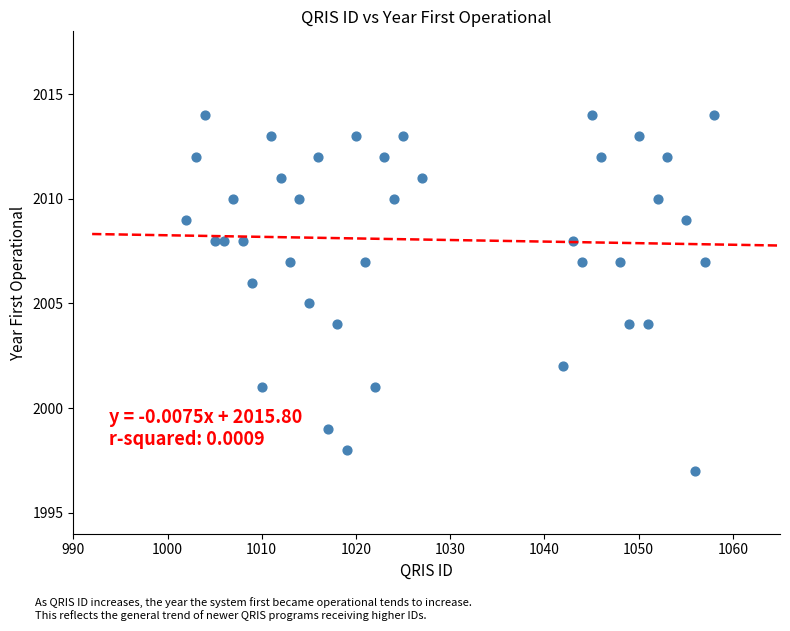

What is the range of X values (max minus min)?

56